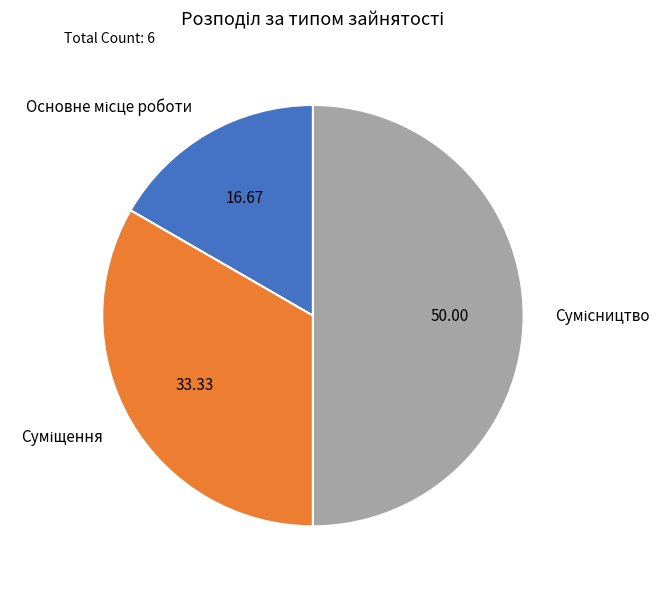

How many slices are in this pie chart?

3